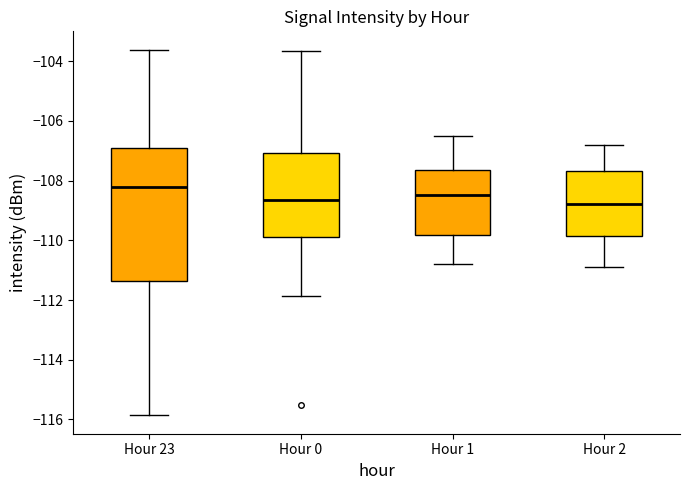

Comparing the boxes themselves (not the whiskers), which one is the tallest?

Hour 23